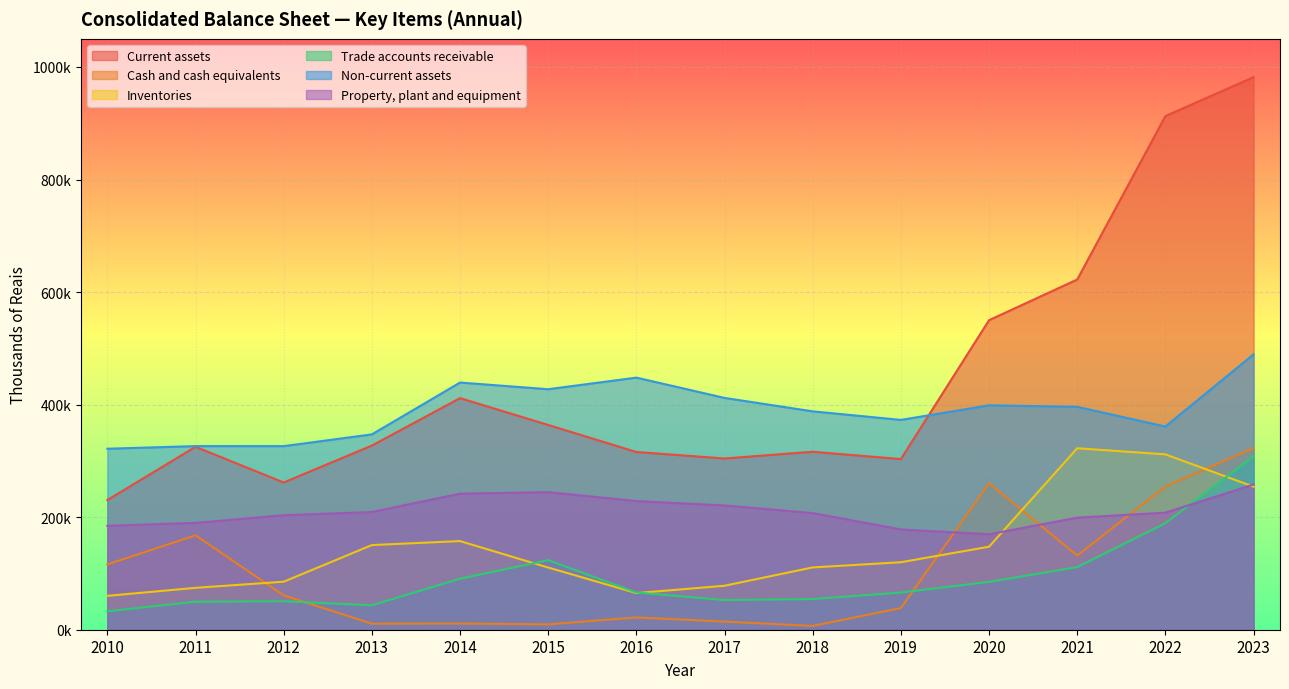

In Trade accounts receivable, how many points are lower than both neighbors (excluding endpoints)?

2